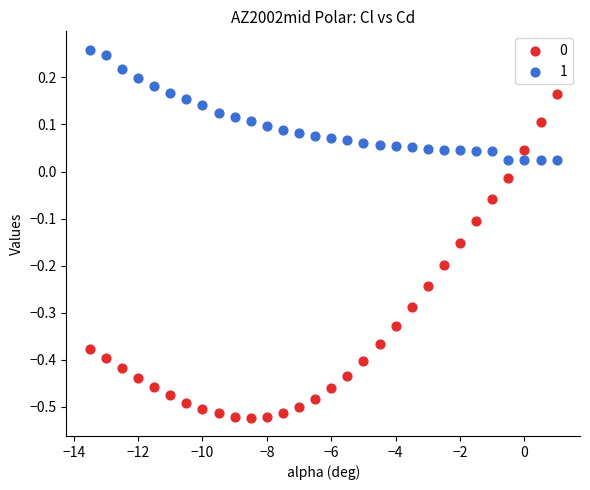

Which series contains the highest Y value?

1